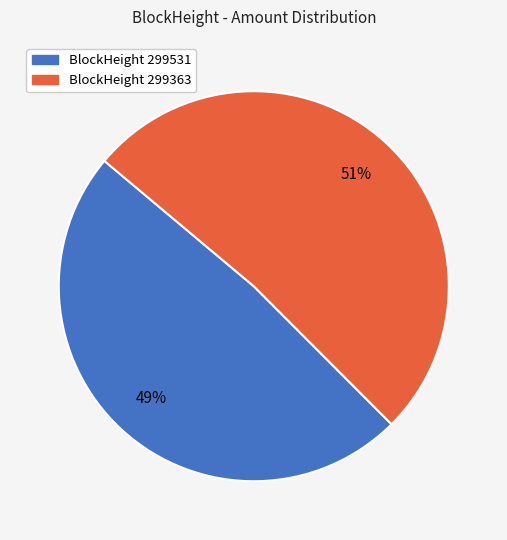

To the nearest percent, what is the average slice percentage?

50%